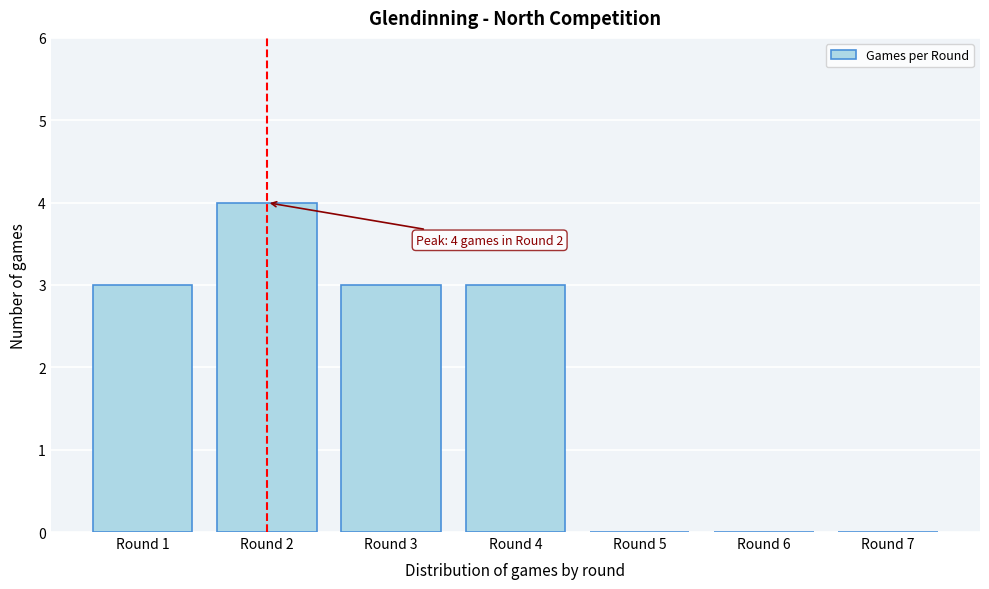

Reading left to right, what are all the values shown in this chart?

Round 1=3	Round 2=4	Round 3=3	Round 4=3	Round 5=0	Round 6=0	Round 7=0